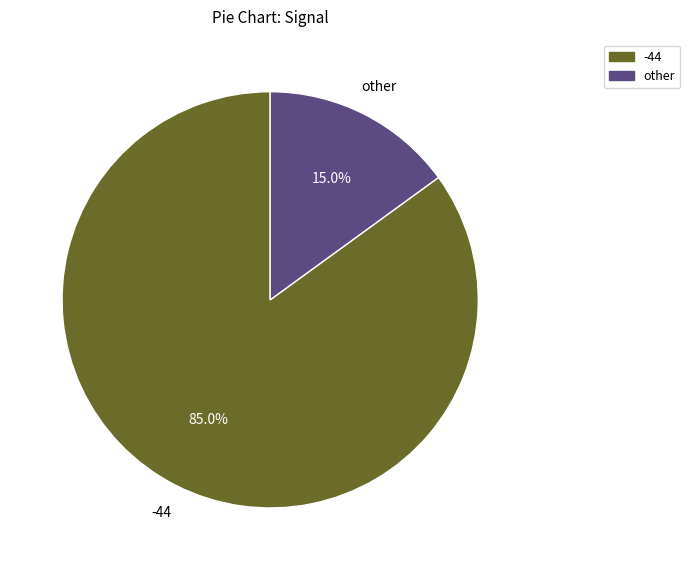

Does any single category account for the majority?

Yes